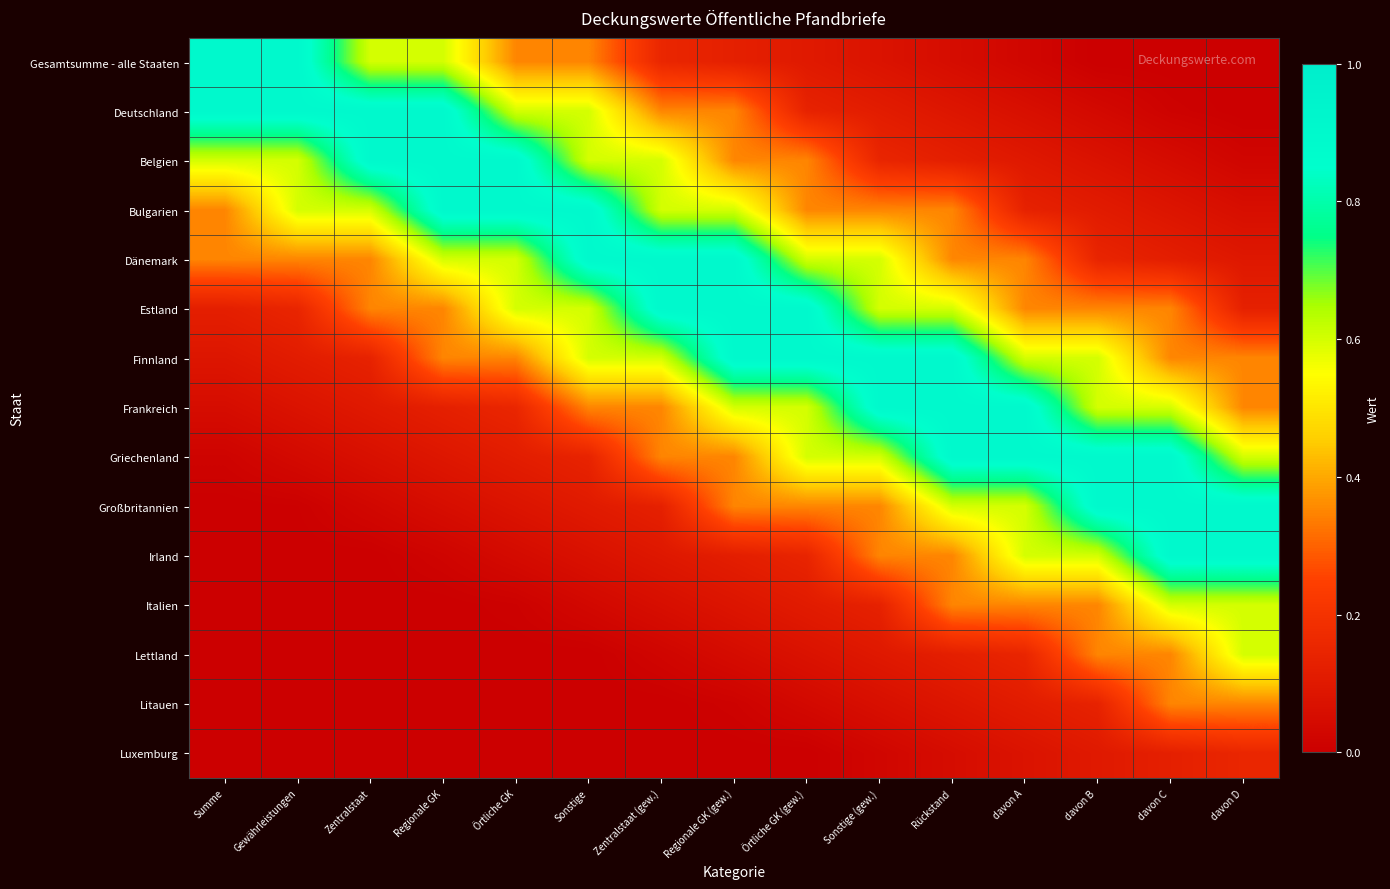

Reading left to right, list all the values displayed in this chart.

Gesamtsumme - alle Staaten: Summe=0.9	Gewährleistungen=0.9	Zentralstaat=0.6	Regionale GK=0.6	Örtliche GK=0.3	Sonstige=0.3	Zentralstaat (gew.)=0.1	Regionale GK (gew.)=0.1	Örtliche GK (gew.)=0.1	Sonstige (gew.)=0.1	Rückstand=0.0	davon A=0.0	davon B=0.0	davon C=0.0	davon D=0.0
Deutschland: Summe=0.9	Gewährleistungen=0.9	Zentralstaat=0.9	Regionale GK=0.9	Örtliche GK=0.6	Sonstige=0.6	Zentralstaat (gew.)=0.3	Regionale GK (gew.)=0.3	Örtliche GK (gew.)=0.1	Sonstige (gew.)=0.1	Rückstand=0.1	davon A=0.1	davon B=0.0	davon C=0.0	davon D=0.0
Belgien: Summe=0.6	Gewährleistungen=0.6	Zentralstaat=0.9	Regionale GK=0.9	Örtliche GK=0.9	Sonstige=0.6	Zentralstaat (gew.)=0.6	Regionale GK (gew.)=0.3	Örtliche GK (gew.)=0.3	Sonstige (gew.)=0.1	Rückstand=0.1	davon A=0.1	davon B=0.1	davon C=0.0	davon D=0.0
Bulgarien: Summe=0.3	Gewährleistungen=0.6	Zentralstaat=0.6	Regionale GK=0.9	Örtliche GK=0.9	Sonstige=0.9	Zentralstaat (gew.)=0.6	Regionale GK (gew.)=0.6	Örtliche GK (gew.)=0.3	Sonstige (gew.)=0.3	Rückstand=0.3	davon A=0.1	davon B=0.1	davon C=0.1	davon D=0.1
Dänemark: Summe=0.3	Gewährleistungen=0.3	Zentralstaat=0.3	Regionale GK=0.6	Örtliche GK=0.6	Sonstige=0.9	Zentralstaat (gew.)=0.9	Regionale GK (gew.)=0.9	Örtliche GK (gew.)=0.6	Sonstige (gew.)=0.6	Rückstand=0.3	davon A=0.3	davon B=0.1	davon C=0.1	davon D=0.1
Estland: Summe=0.1	Gewährleistungen=0.1	Zentralstaat=0.3	Regionale GK=0.3	Örtliche GK=0.6	Sonstige=0.6	Zentralstaat (gew.)=0.9	Regionale GK (gew.)=0.9	Örtliche GK (gew.)=0.9	Sonstige (gew.)=0.6	Rückstand=0.6	davon A=0.3	davon B=0.3	davon C=0.3	davon D=0.1
Finnland: Summe=0.1	Gewährleistungen=0.1	Zentralstaat=0.1	Regionale GK=0.3	Örtliche GK=0.3	Sonstige=0.6	Zentralstaat (gew.)=0.6	Regionale GK (gew.)=0.9	Örtliche GK (gew.)=0.9	Sonstige (gew.)=0.9	Rückstand=0.9	davon A=0.6	davon B=0.6	davon C=0.3	davon D=0.3
Frankreich: Summe=0.0	Gewährleistungen=0.1	Zentralstaat=0.1	Regionale GK=0.1	Örtliche GK=0.1	Sonstige=0.3	Zentralstaat (gew.)=0.3	Regionale GK (gew.)=0.6	Örtliche GK (gew.)=0.6	Sonstige (gew.)=0.9	Rückstand=0.9	davon A=0.9	davon B=0.6	davon C=0.6	davon D=0.3
Griechenland: Summe=0.0	Gewährleistungen=0.0	Zentralstaat=0.1	Regionale GK=0.1	Örtliche GK=0.1	Sonstige=0.1	Zentralstaat (gew.)=0.3	Regionale GK (gew.)=0.3	Örtliche GK (gew.)=0.6	Sonstige (gew.)=0.6	Rückstand=0.9	davon A=0.9	davon B=0.9	davon C=0.9	davon D=0.6
Großbritannien: Summe=0.0	Gewährleistungen=0.0	Zentralstaat=0.0	Regionale GK=0.1	Örtliche GK=0.1	Sonstige=0.1	Zentralstaat (gew.)=0.1	Regionale GK (gew.)=0.3	Örtliche GK (gew.)=0.3	Sonstige (gew.)=0.3	Rückstand=0.6	davon A=0.6	davon B=0.9	davon C=0.9	davon D=0.9
Irland: Summe=0.0	Gewährleistungen=0.0	Zentralstaat=0.0	Regionale GK=0.0	Örtliche GK=0.0	Sonstige=0.1	Zentralstaat (gew.)=0.1	Regionale GK (gew.)=0.1	Örtliche GK (gew.)=0.1	Sonstige (gew.)=0.3	Rückstand=0.3	davon A=0.6	davon B=0.6	davon C=0.9	davon D=0.9
Italien: Summe=0.0	Gewährleistungen=0.0	Zentralstaat=0.0	Regionale GK=0.0	Örtliche GK=0.0	Sonstige=0.0	Zentralstaat (gew.)=0.1	Regionale GK (gew.)=0.1	Örtliche GK (gew.)=0.1	Sonstige (gew.)=0.1	Rückstand=0.3	davon A=0.3	davon B=0.3	davon C=0.6	davon D=0.6
Lettland: Summe=0.0	Gewährleistungen=0.0	Zentralstaat=0.0	Regionale GK=0.0	Örtliche GK=0.0	Sonstige=0.0	Zentralstaat (gew.)=0.0	Regionale GK (gew.)=0.0	Örtliche GK (gew.)=0.1	Sonstige (gew.)=0.1	Rückstand=0.1	davon A=0.1	davon B=0.3	davon C=0.3	davon D=0.6
Litauen: Summe=0.0	Gewährleistungen=0.0	Zentralstaat=0.0	Regionale GK=0.0	Örtliche GK=0.0	Sonstige=0.0	Zentralstaat (gew.)=0.0	Regionale GK (gew.)=0.0	Örtliche GK (gew.)=0.0	Sonstige (gew.)=0.1	Rückstand=0.1	davon A=0.1	davon B=0.1	davon C=0.3	davon D=0.3
Luxemburg: Summe=0.0	Gewährleistungen=0.0	Zentralstaat=0.0	Regionale GK=0.0	Örtliche GK=0.0	Sonstige=0.0	Zentralstaat (gew.)=0.0	Regionale GK (gew.)=0.0	Örtliche GK (gew.)=0.0	Sonstige (gew.)=0.0	Rückstand=0.0	davon A=0.1	davon B=0.1	davon C=0.1	davon D=0.1